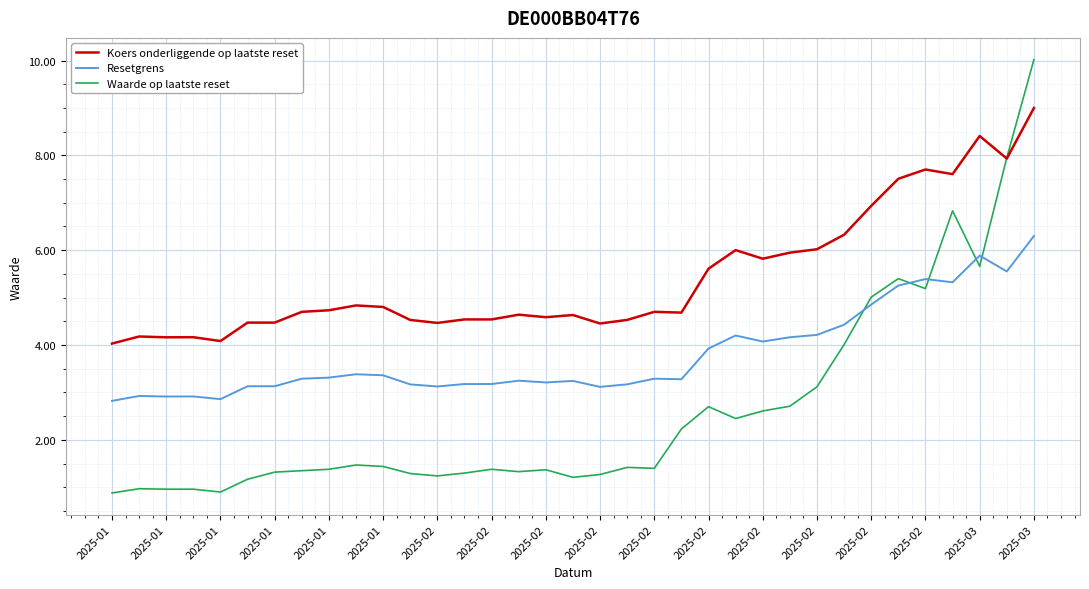

Does the chart have visible grid lines?

Yes